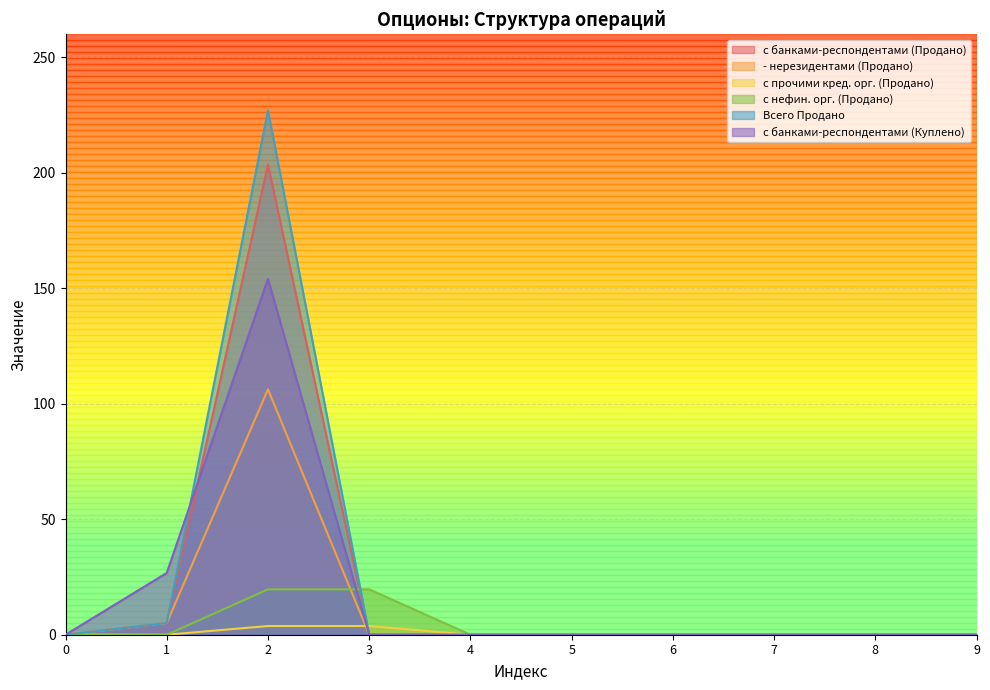

Which series has the largest total across all categories?

Всего Продано